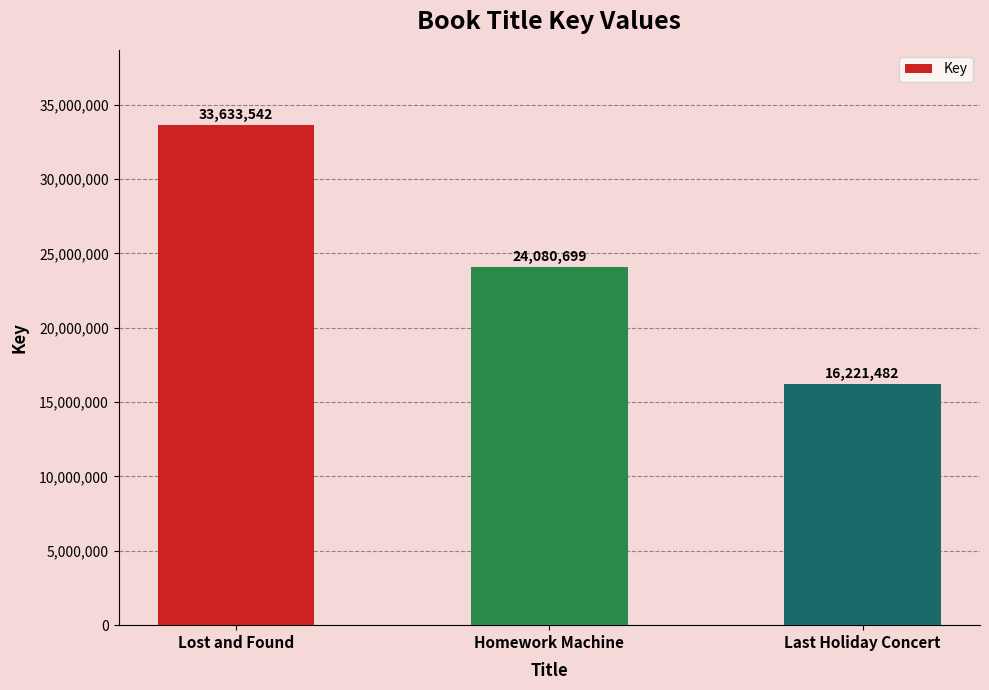

List the labels in order of value, largest first.

Lost and Found, Homework Machine, Last Holiday Concert